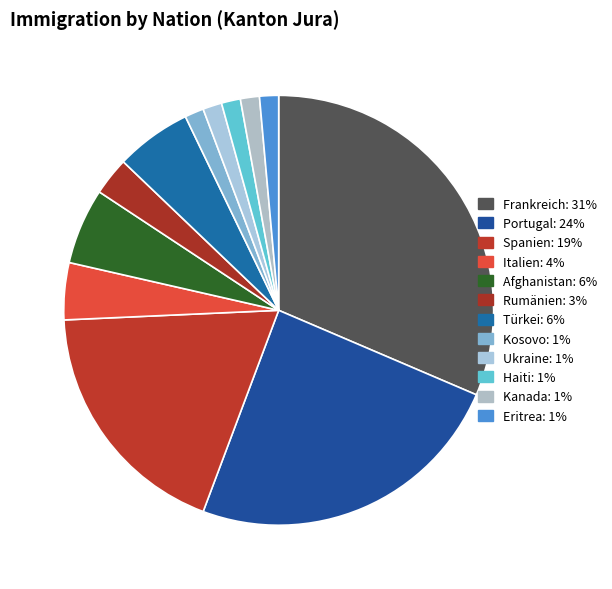

To the nearest percent, what percentage of the pie is Italien?

4%